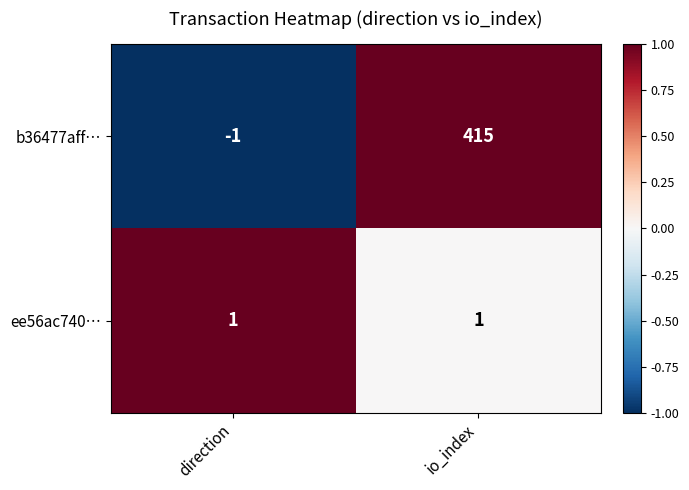

What is the difference between the maximum and minimum values in the b36477aff… series?

416